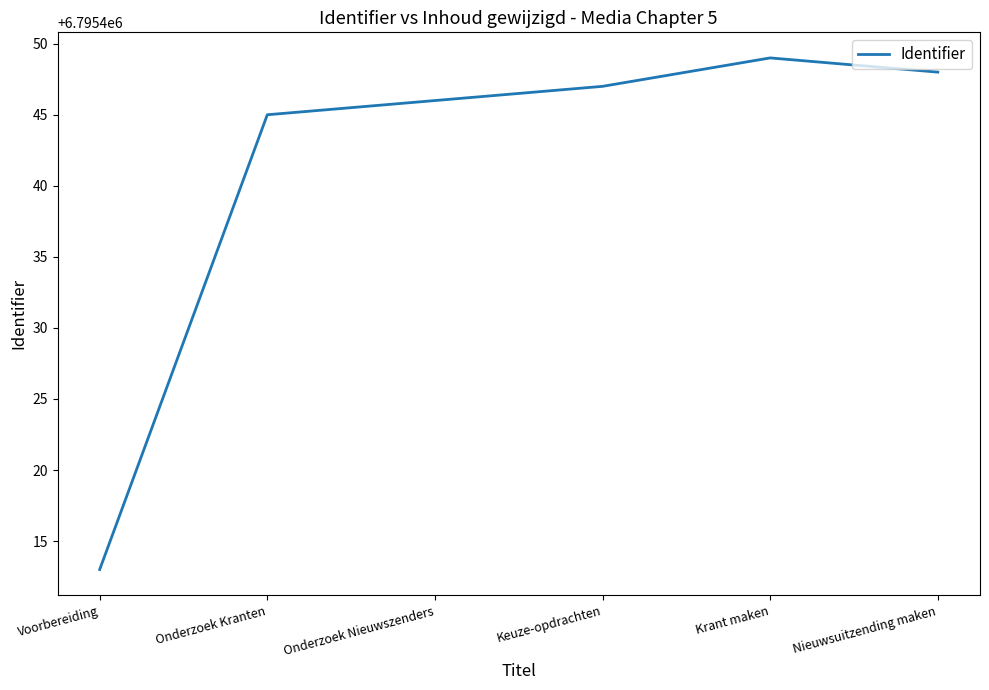

What position from the right is Onderzoek Kranten?

5